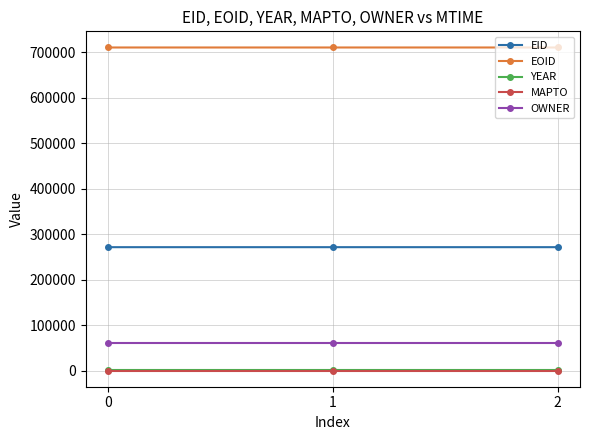

At how many categories does at least one series exceed 8356?

3